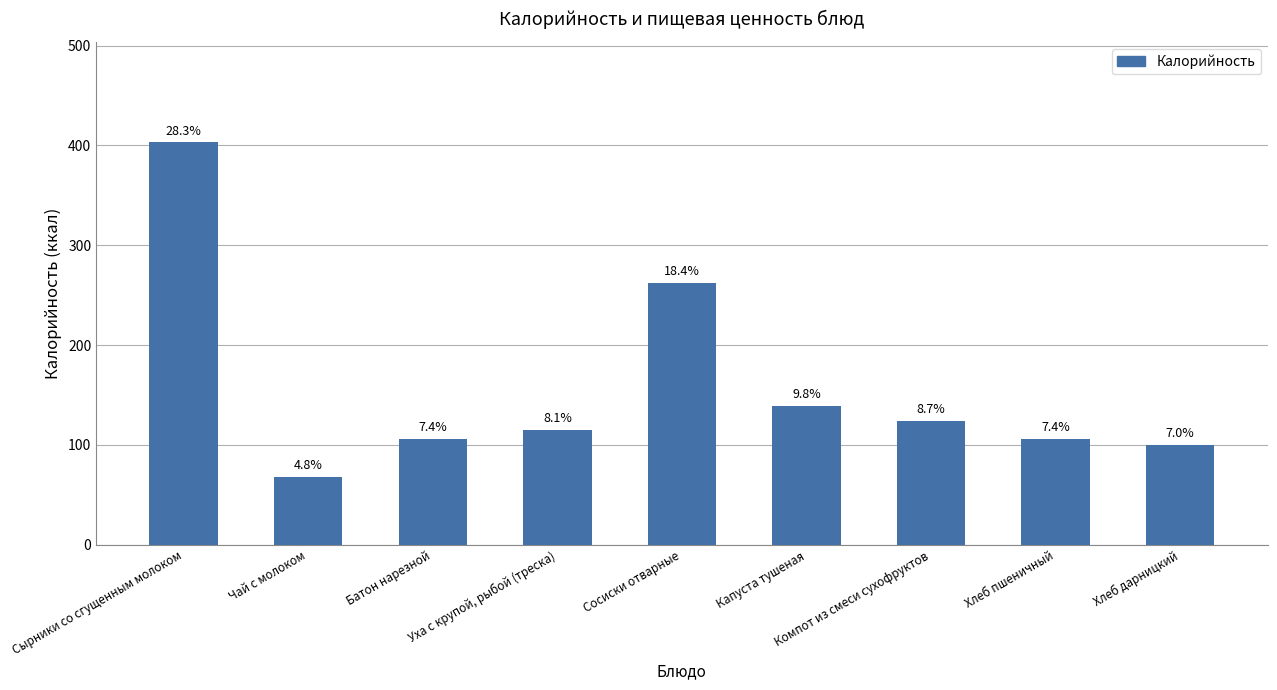

What is the difference between the values at Уха с крупой, рыбой (треска) and Хлеб дарницкий?

15